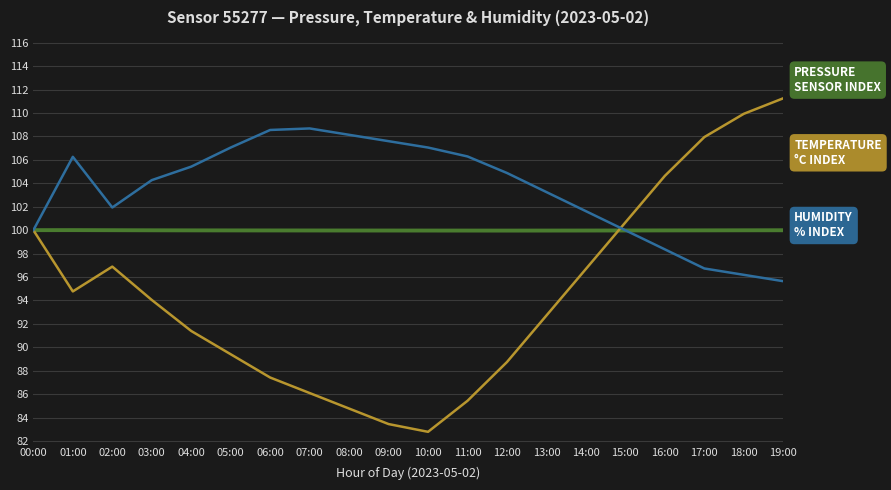

What position from the right is 18:00?

2